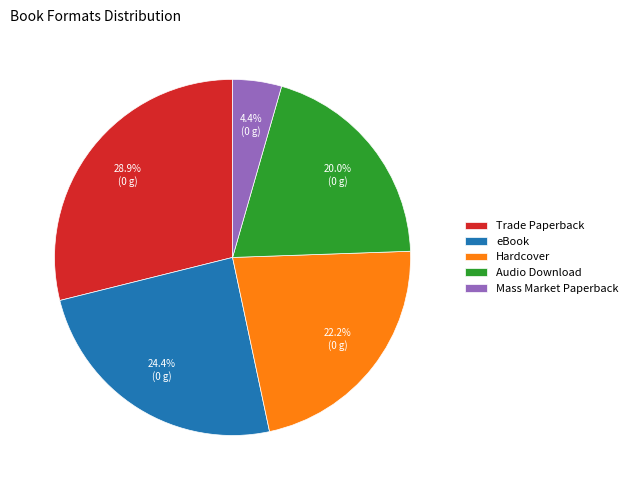

Between Trade Paperback and Audio Download, which is larger?

Trade Paperback